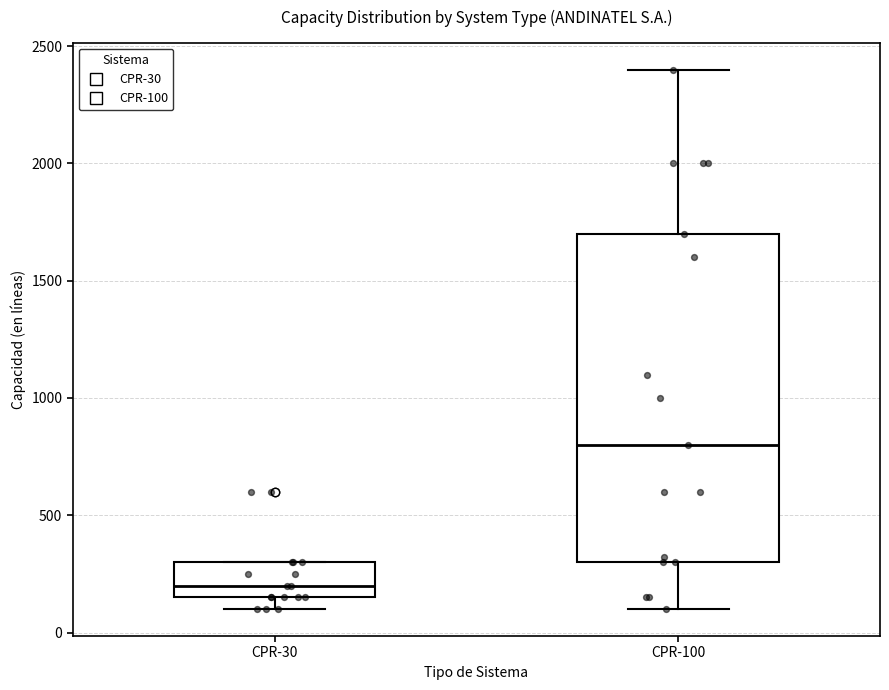

Comparing the boxes themselves (not the whiskers), which one is the tallest?

CPR-100